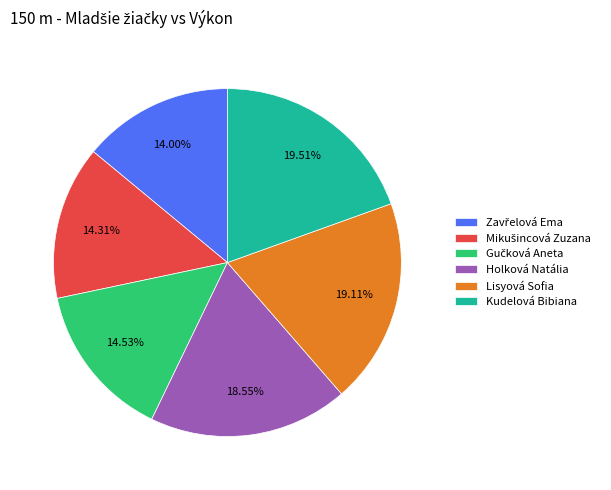

Count the number of slices in the pie.

6